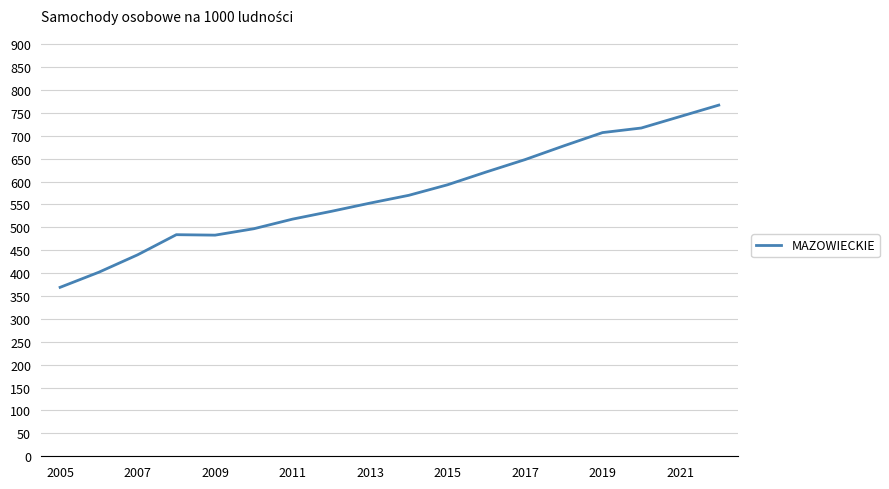

What is the greatest value displayed?

767